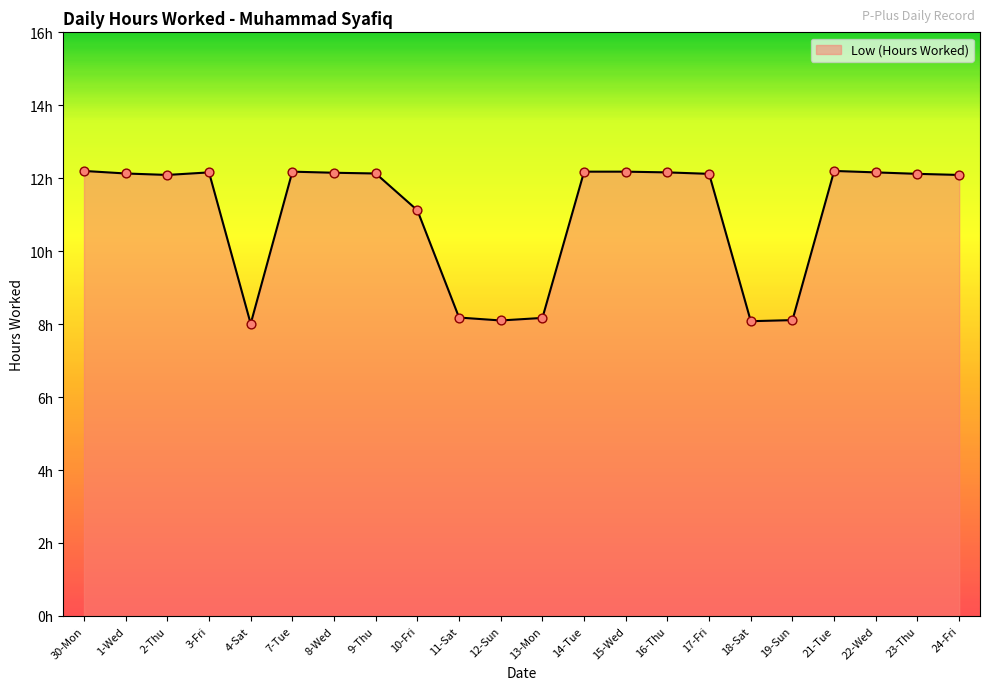

What is the change in value from 17-Fri to 19-Sun?

-4.0